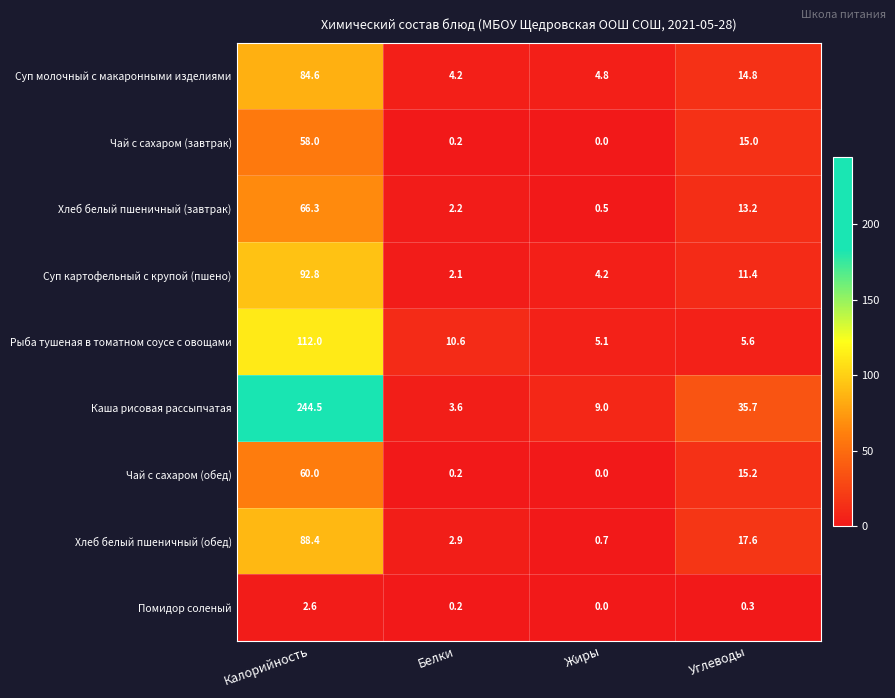

Which series has the largest total across all categories?

Каша рисовая рассыпчатая